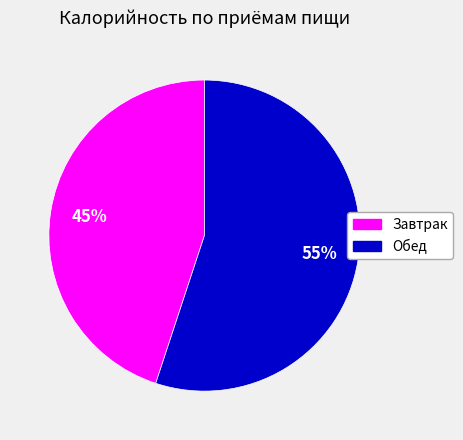

To the nearest percent, what is the difference between the Завтрак and Обед slice percentages?

10%